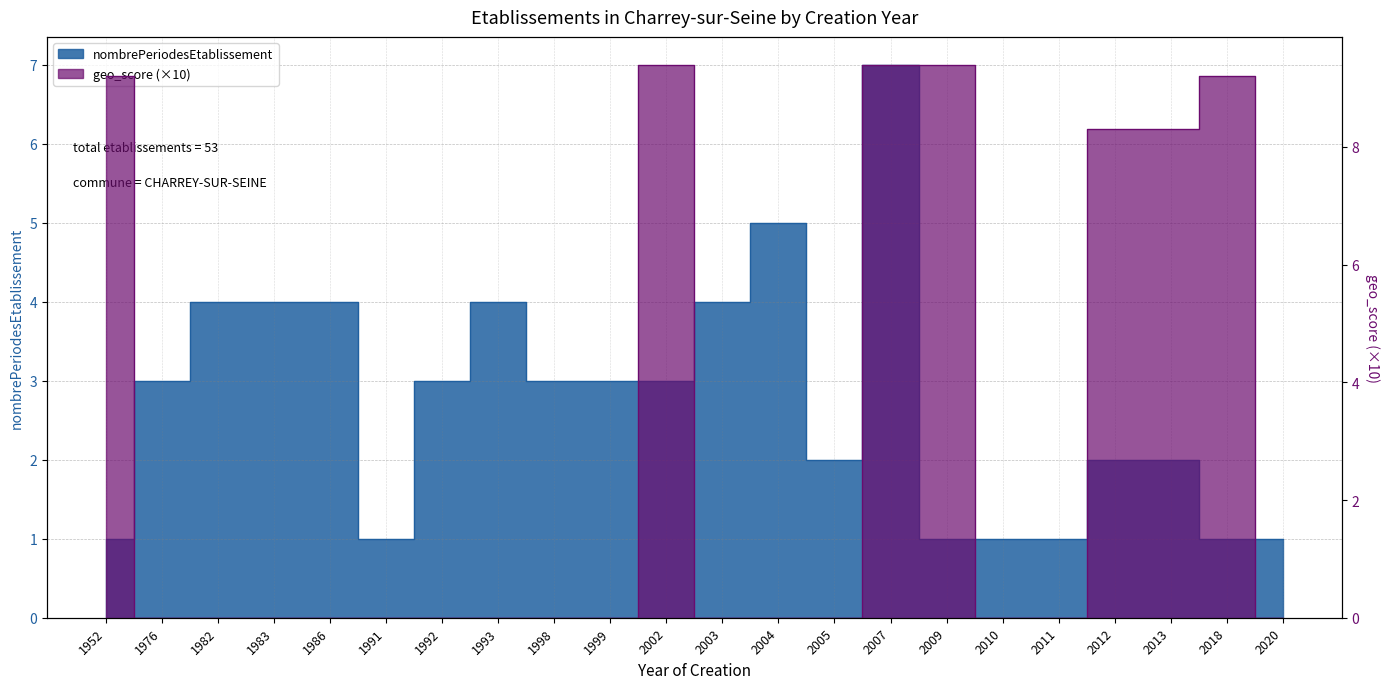

True or false: geo_score has a value of 0.0 at 1982.

True